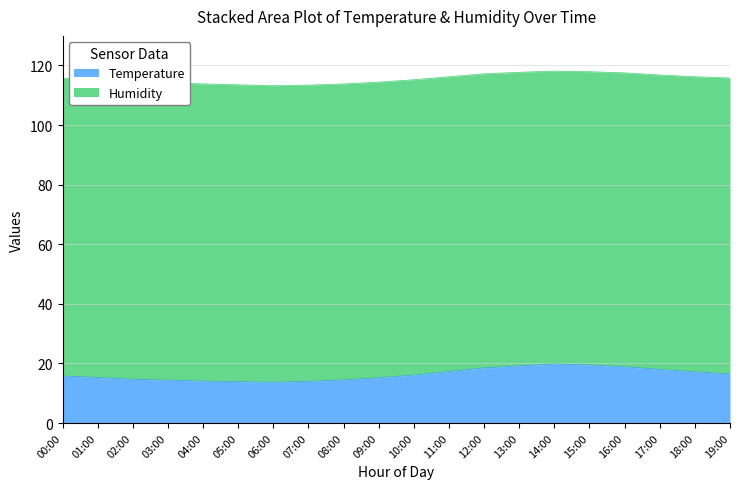

Reading left to right, extract all data points from this chart.

00:00=15.8	01:00=15.3	02:00=14.7	03:00=14.4	04:00=14.1	05:00=13.9	06:00=13.7	07:00=14.0	08:00=14.5	09:00=15.2	10:00=16.1	11:00=17.3	12:00=18.5	13:00=19.2	14:00=19.8	15:00=19.5	16:00=18.9	17:00=18.0	18:00=17.2	19:00=16.5